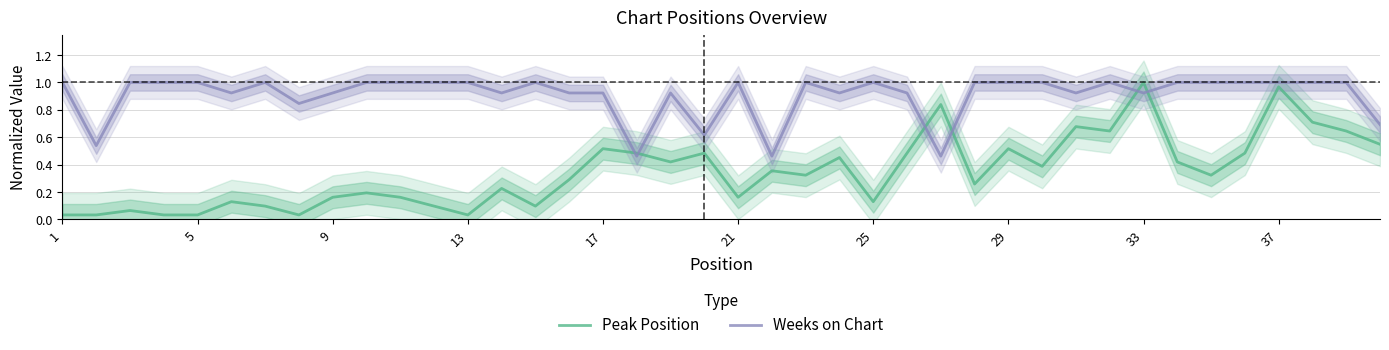

Which series ends up on top after the final intersection of Weeks on Chart and Peak Position?

Weeks on Chart